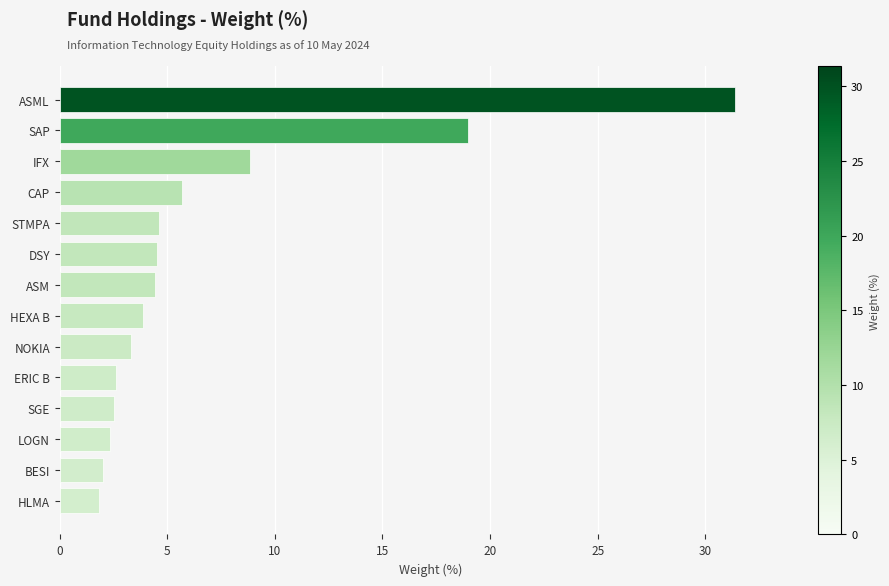

Are the bars grouped side by side (vs. stacked)?

No